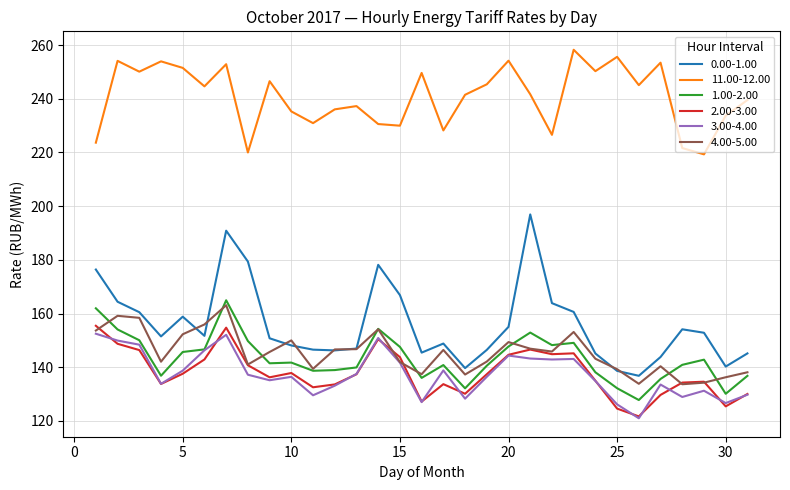

True or false: 2.00-3.00 and 0.00-1.00 intersect in this chart.

False